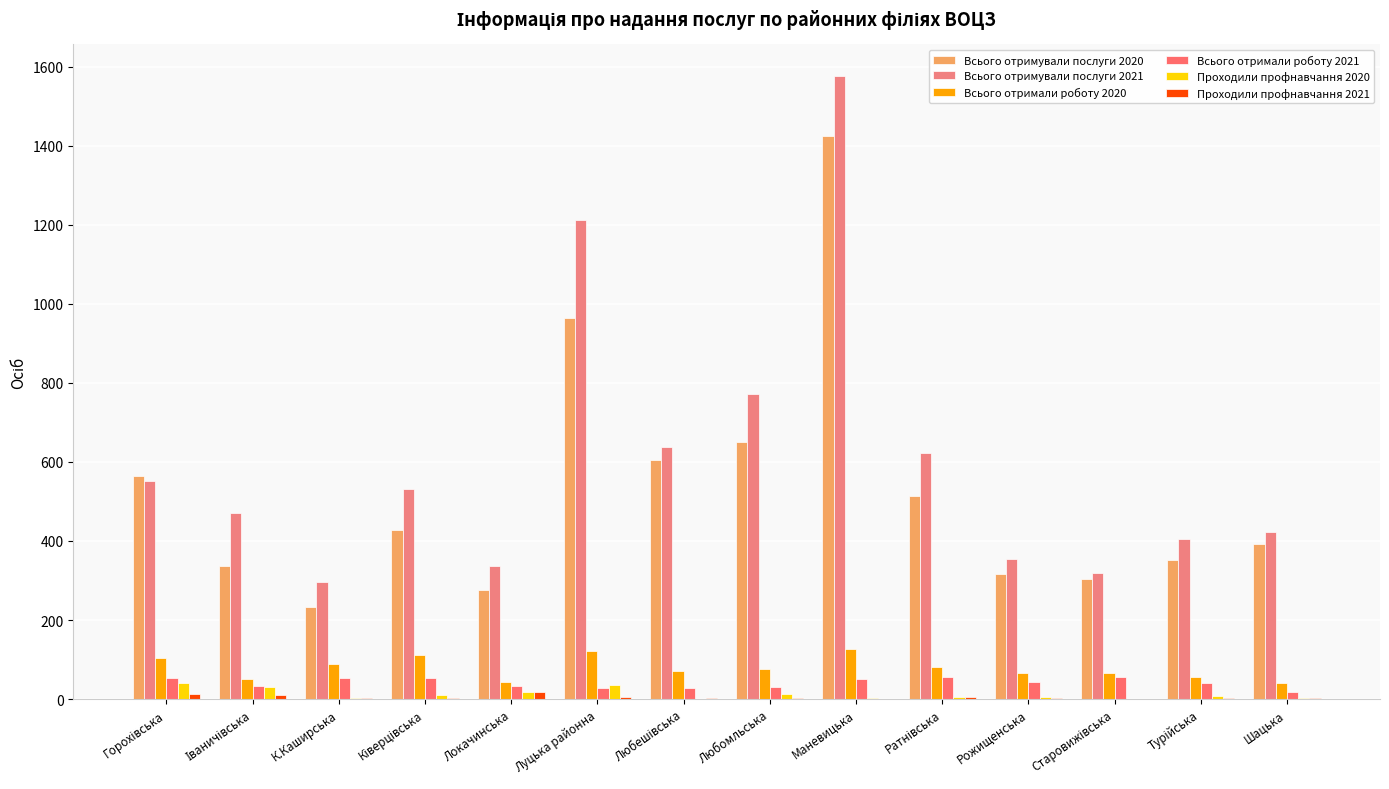

What is the value of the Проходили профнавчання 2021 bar at the 2nd from the left?

10